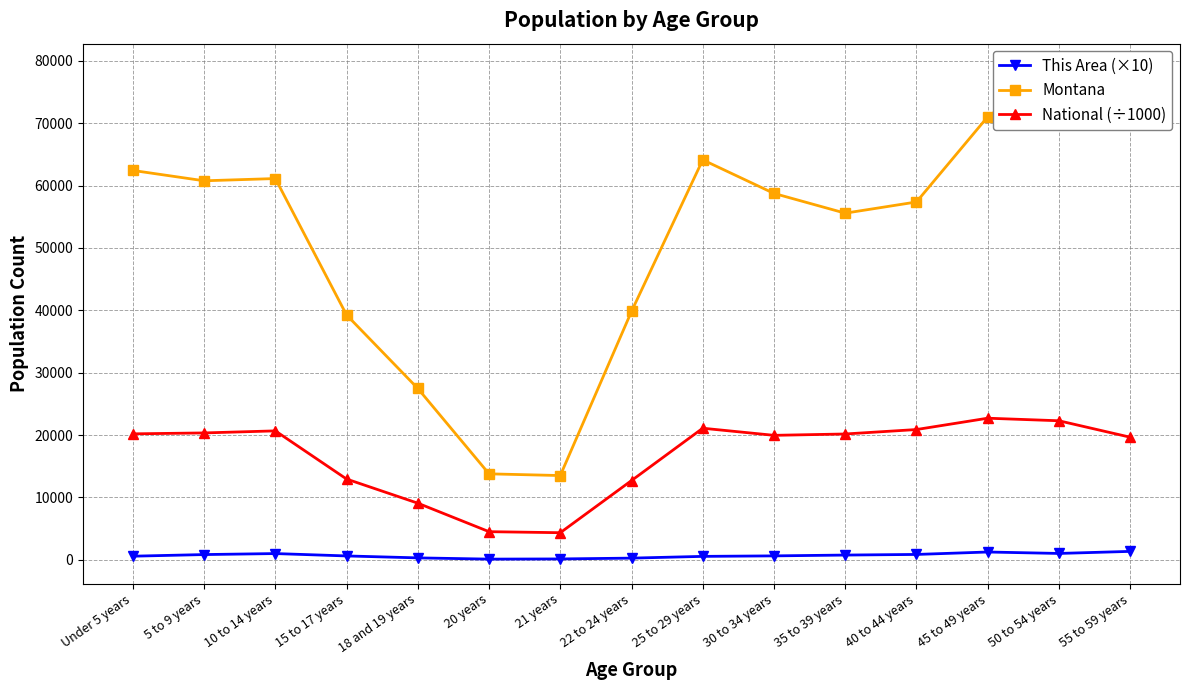

How many data points does each series have?

15